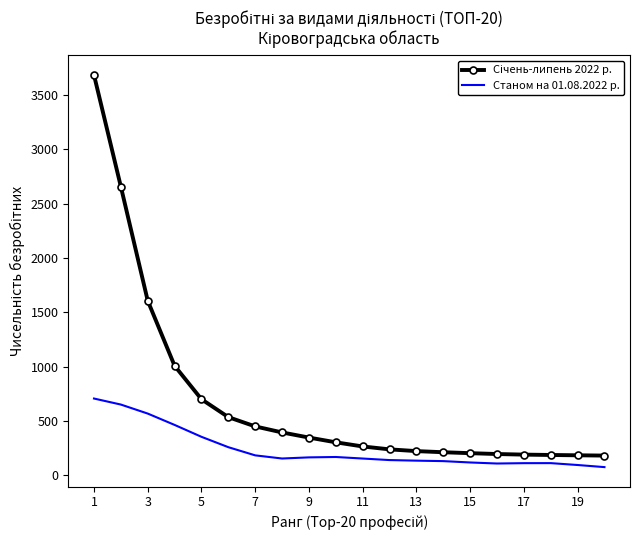

What is the difference between the maximum and minimum values in the Станом на 01.08.2022 р. series?

630.9